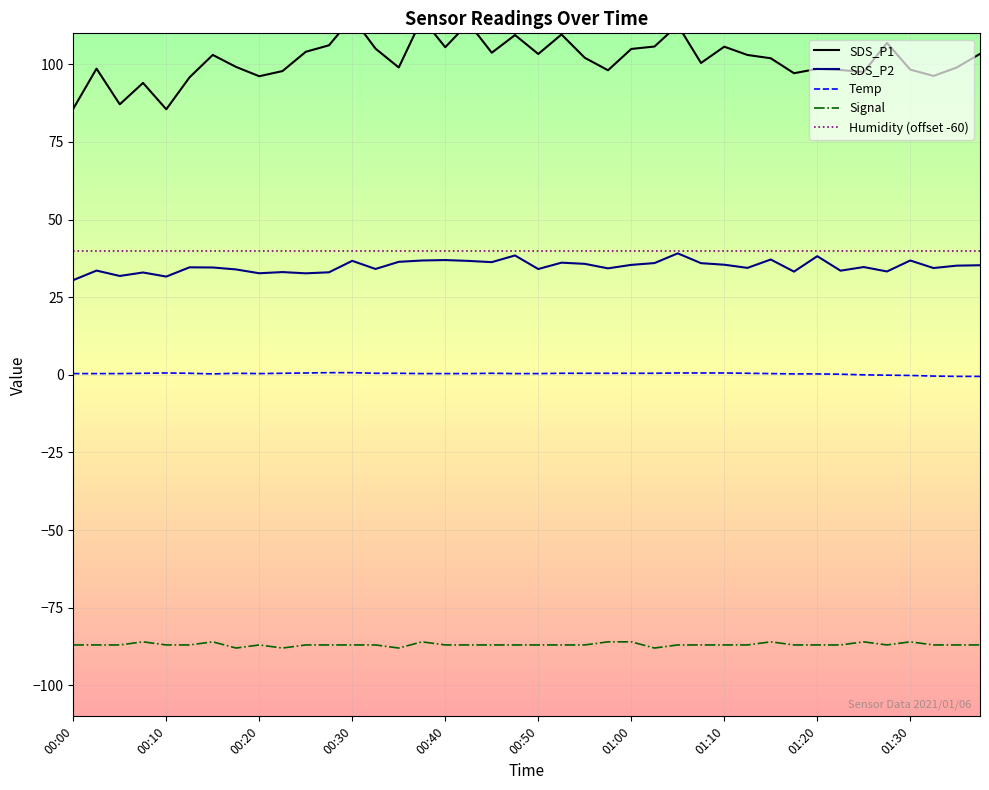

How many series are shown in this chart?

5